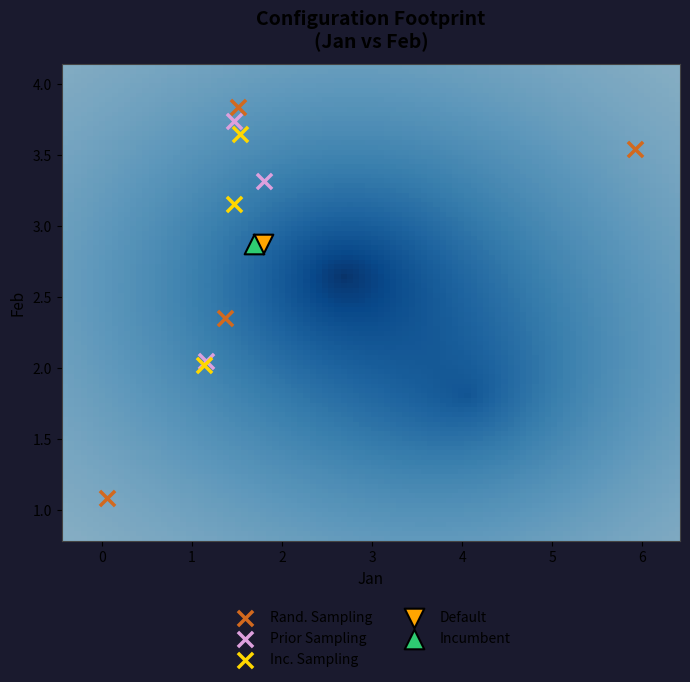

Which series contains the lowest Y value?

Rand. Sampling